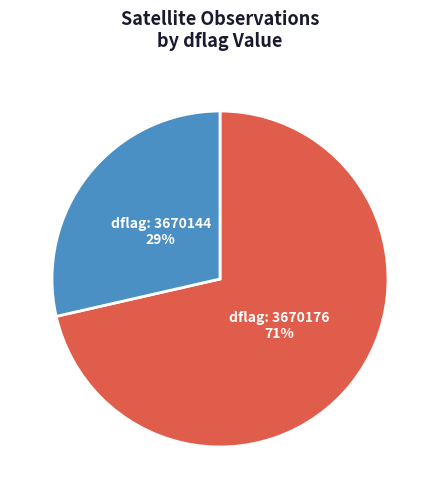

To the nearest percent, what is the average slice percentage?

50%